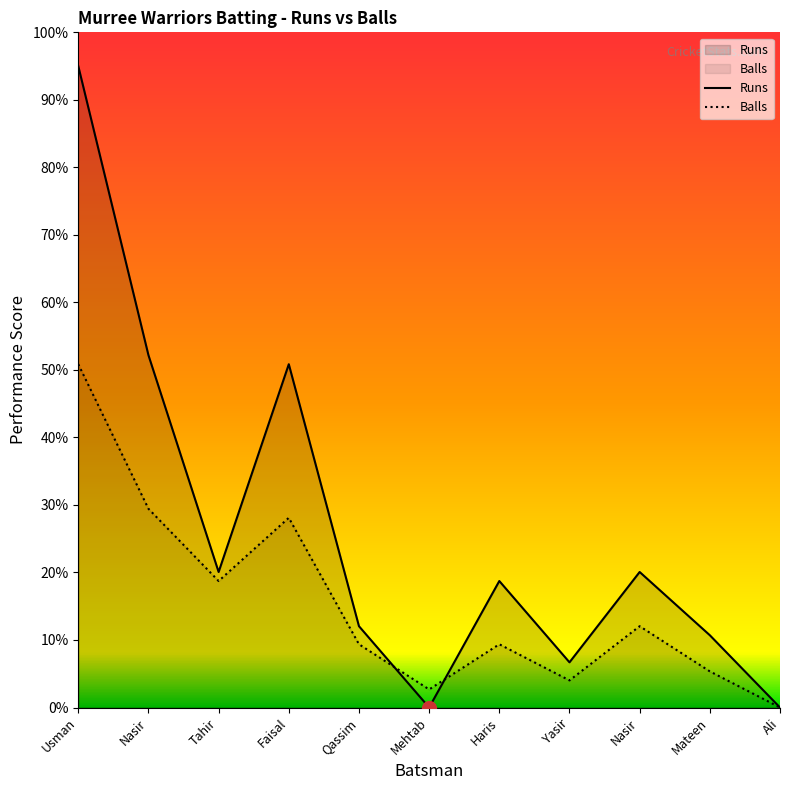

What is the difference between the highest and lowest values at Mehtab?

2.7